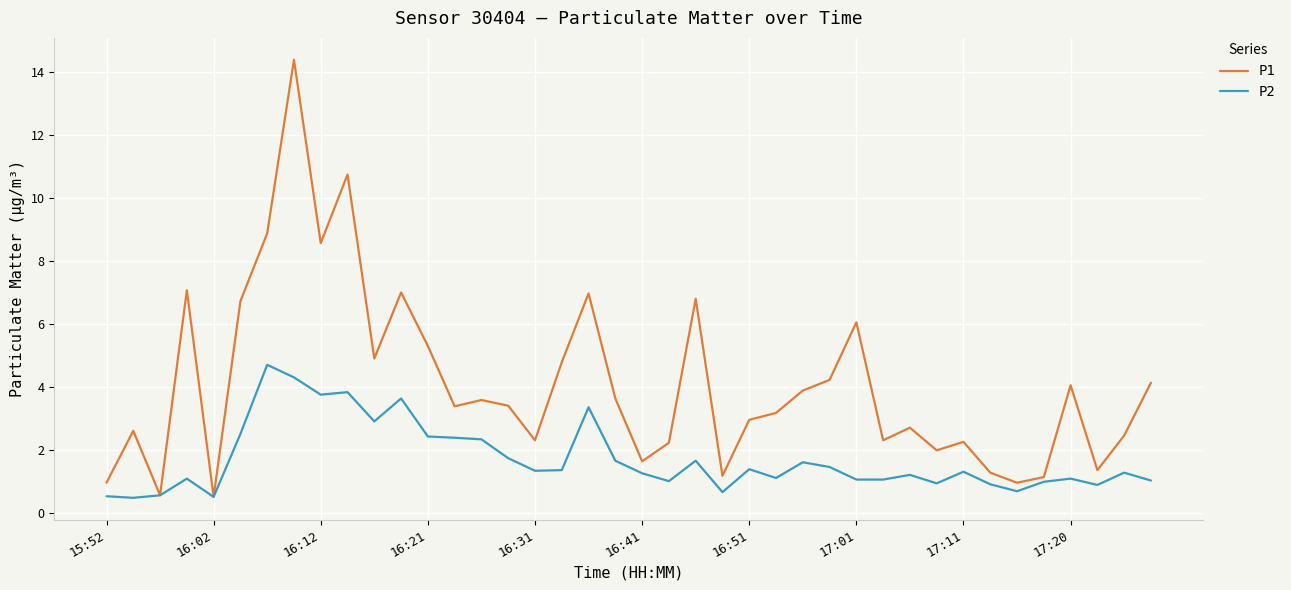

What is the maximum value shown in the chart?

14.4